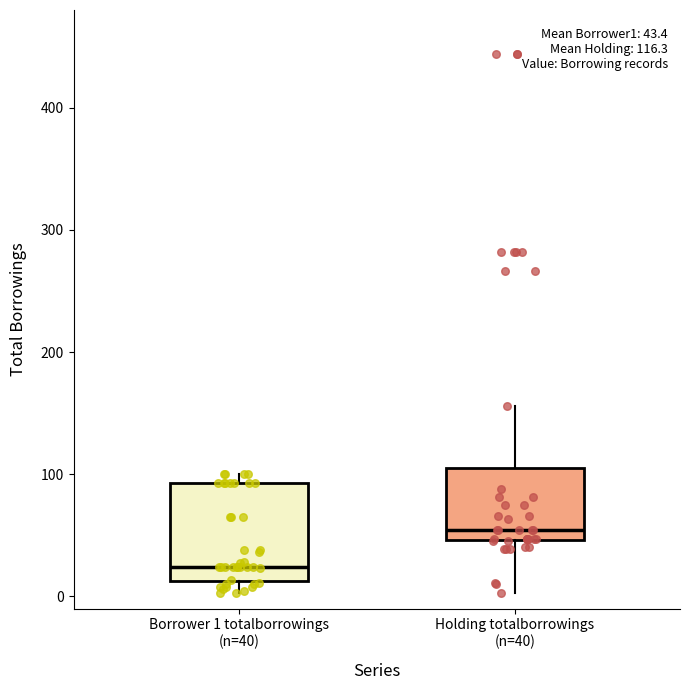

Which box is the tallest, from its lower edge to its upper edge?

Borrower 1 totalborrowings (n=40)